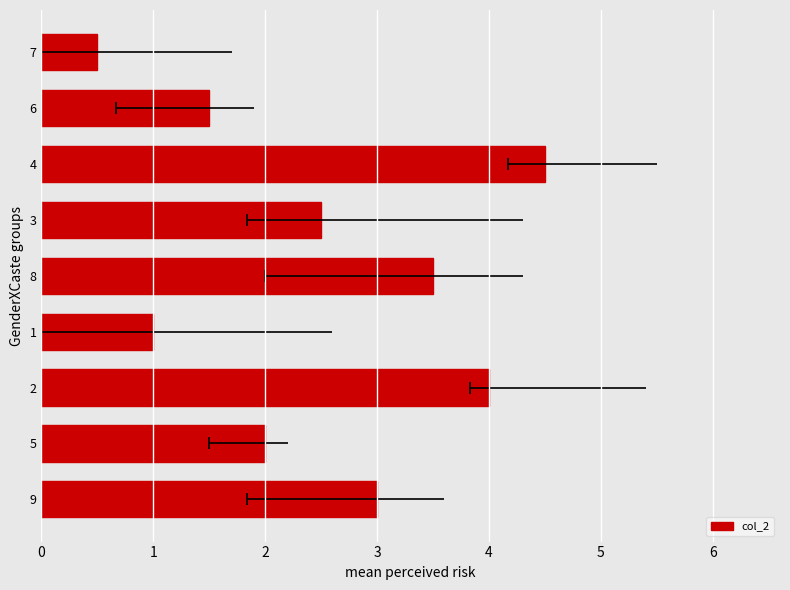

How many data points are above 2?

5